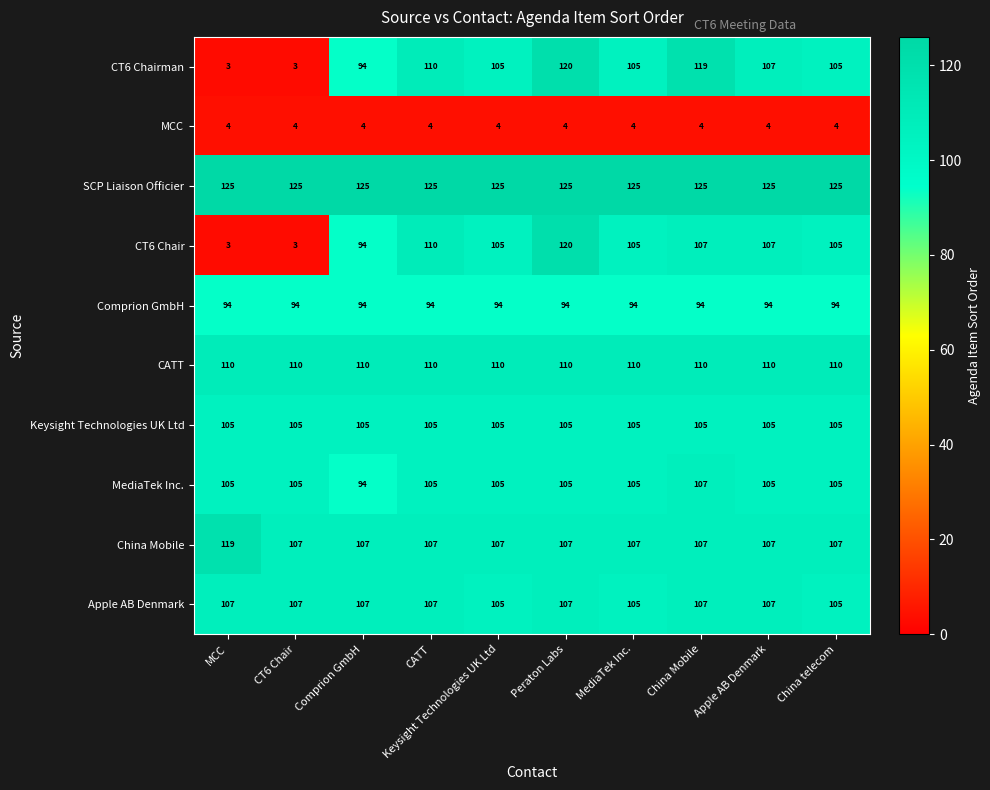

True or false: China Mobile has a value of 107 at China Mobile.

True